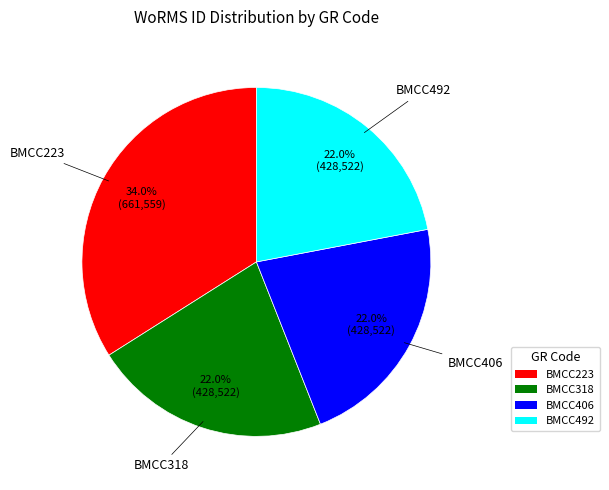

How many segments does this pie chart have?

4